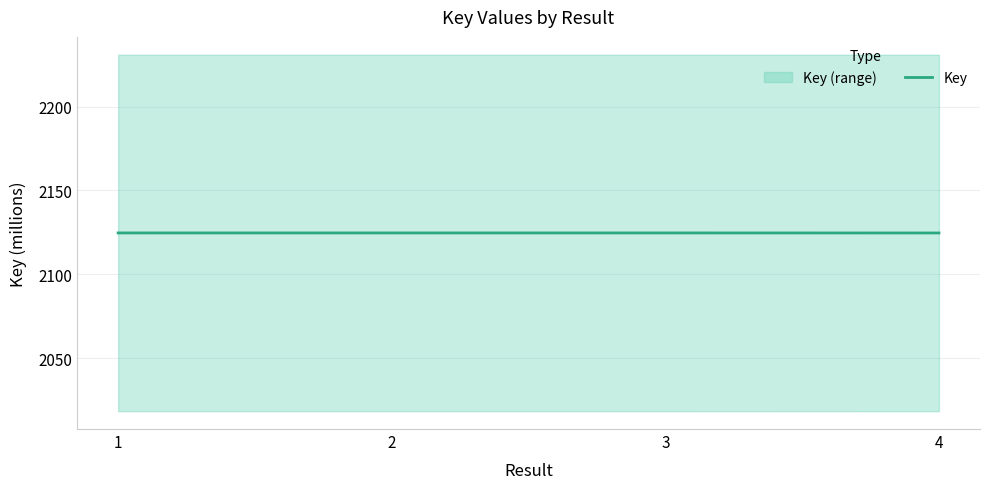

What is the approximate value at 1?

2124.7